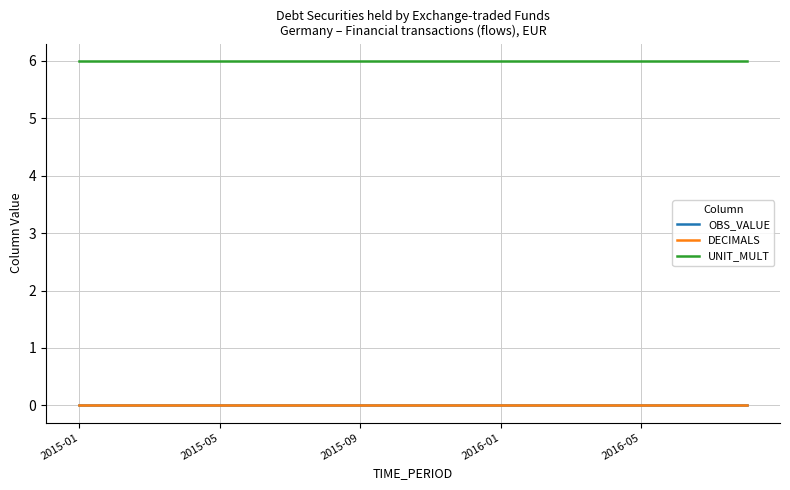

At how many categories does at least one series exceed 2?

20